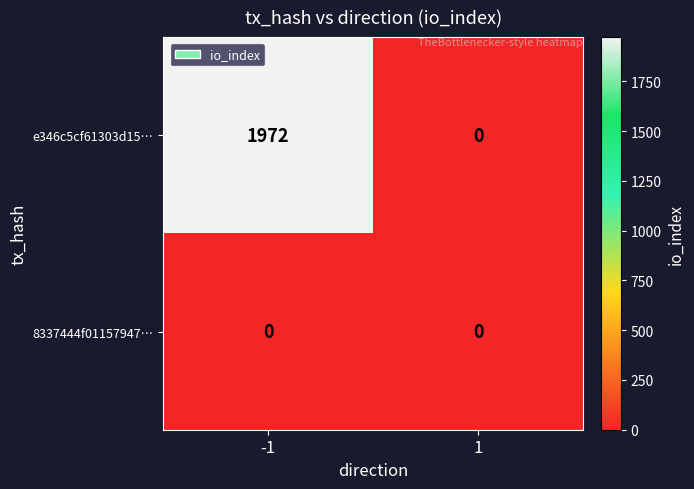

How many values in e346c5cf61303d15… are above zero?

1